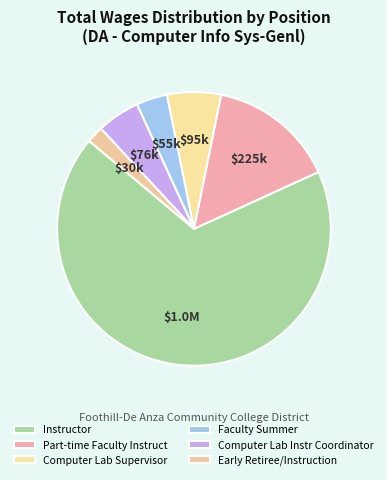

What is the smallest slice in the pie chart?

Early Retiree/Instruction